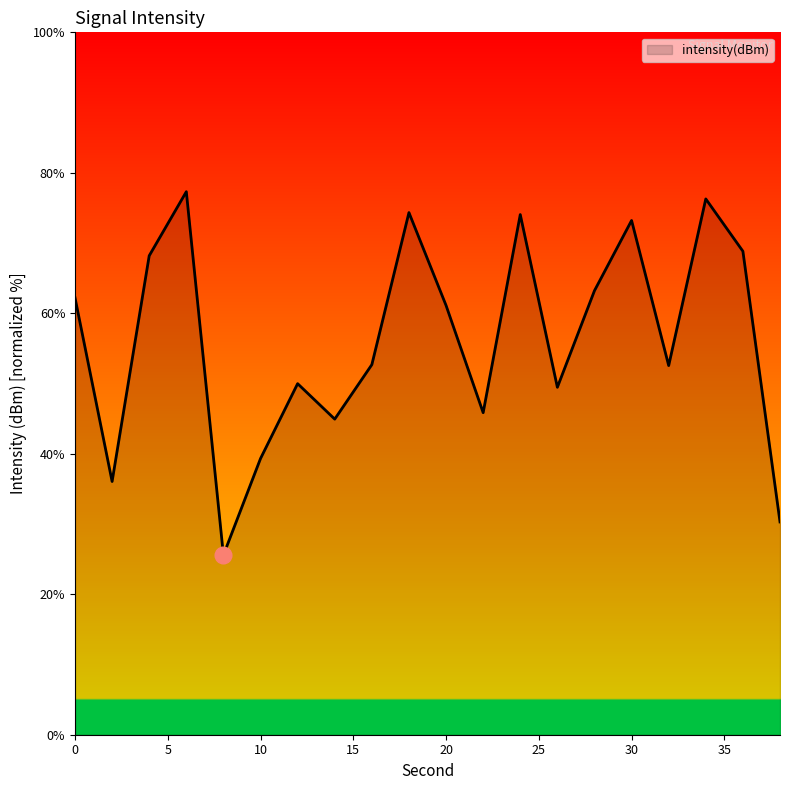

What is the maximum value shown in the chart?

77.3